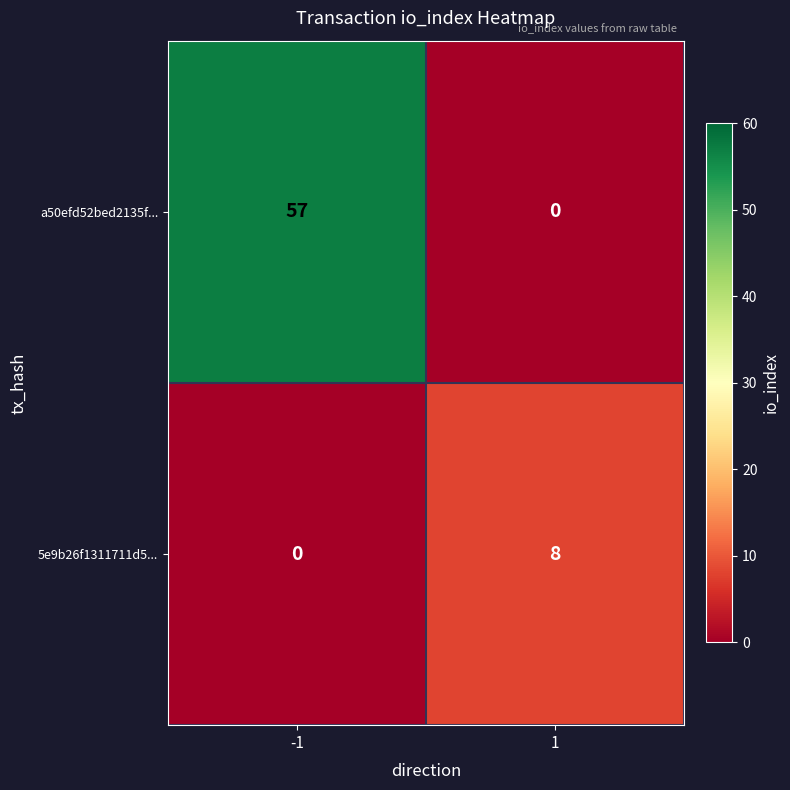

What is the average value of the 5e9b26f1311711d5... series?

4